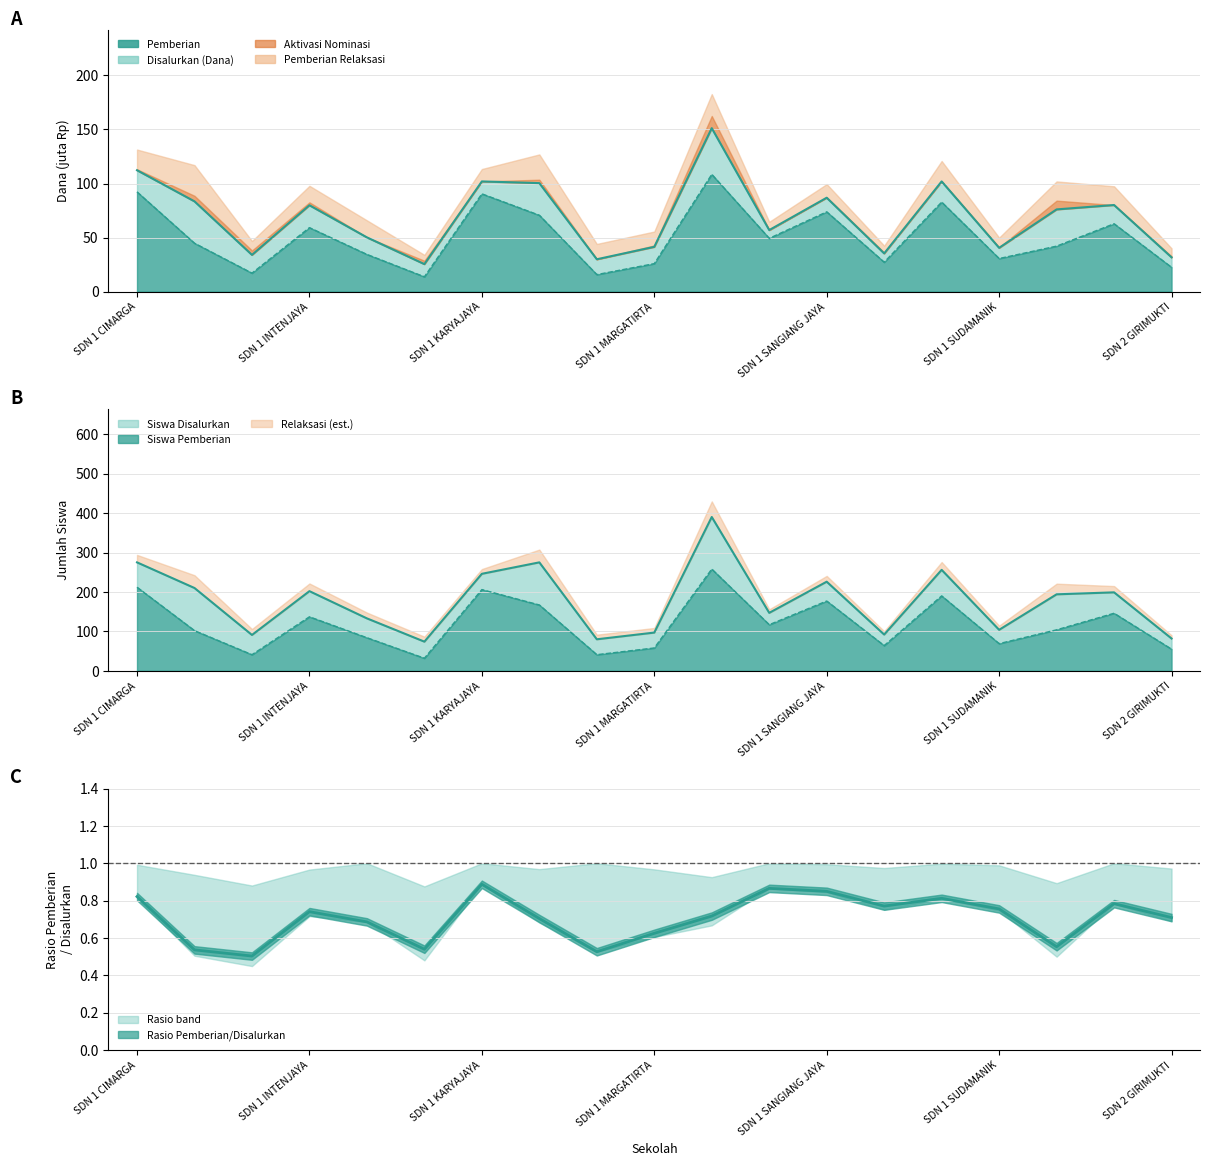

At which category does Disalurkan (Dana) reach its first local valley?

SDN 1 GUNUNGANTEN